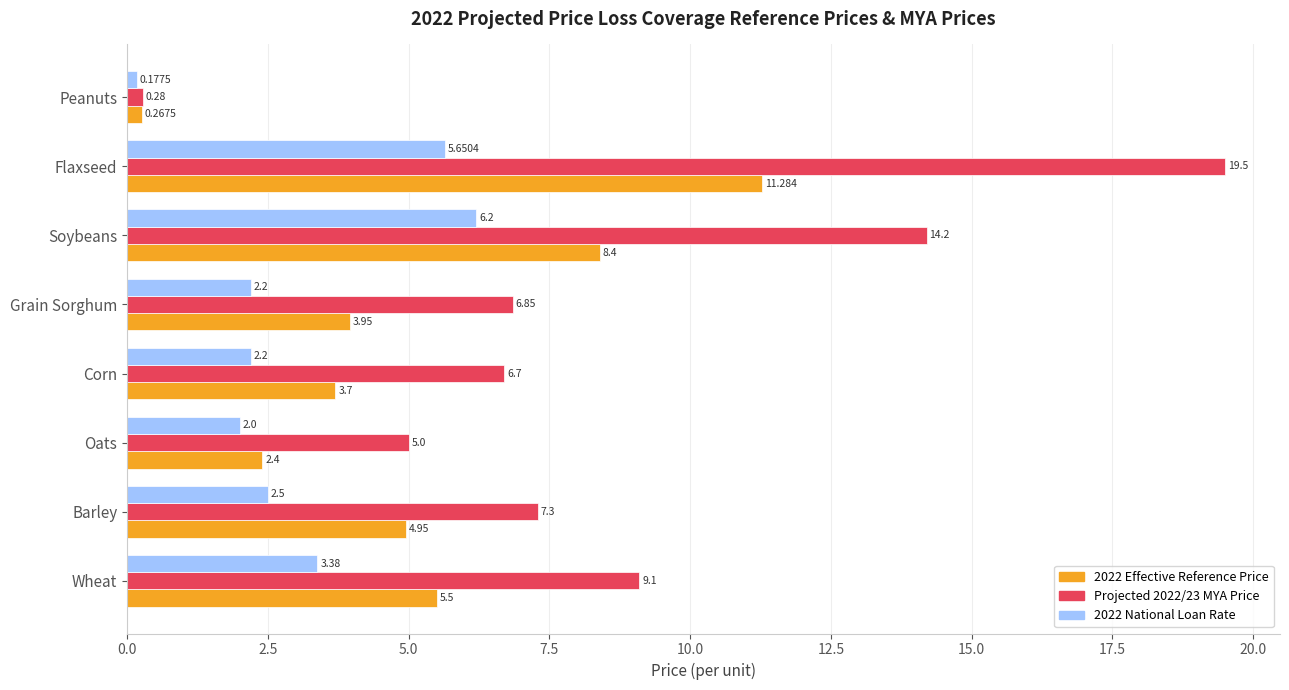

At which category is the sum across all series the highest?

Flaxseed